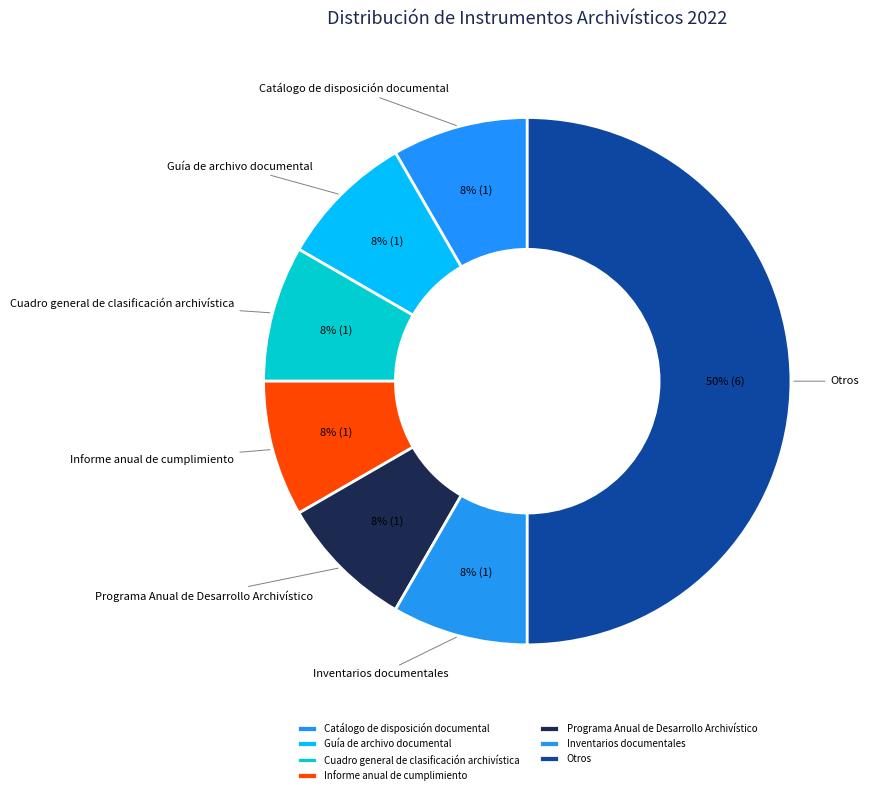

What is the largest slice in the pie chart?

Otros